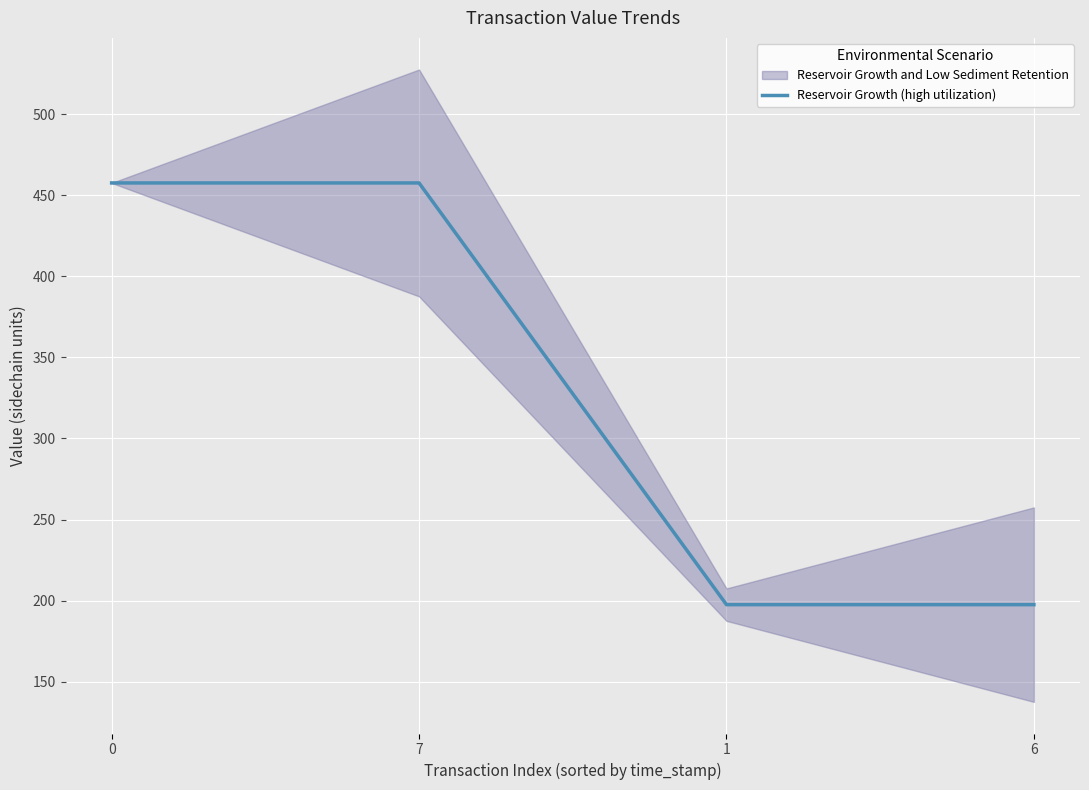

What is the label of the 3rd point from the left?

1